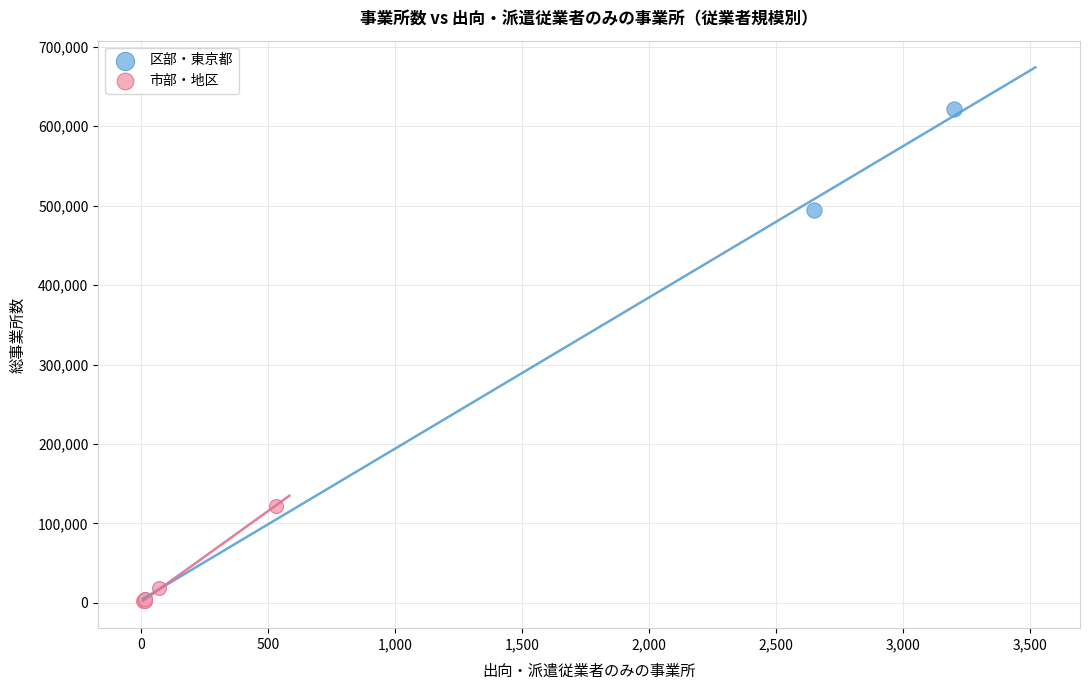

Which series reaches the minimum Y coordinate?

市部・地区